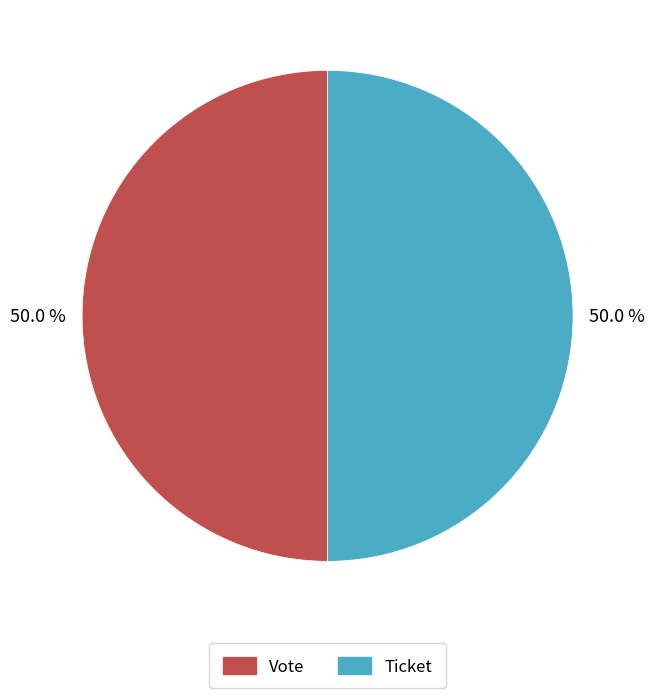

What portion of the pie excludes Vote?

50.0%